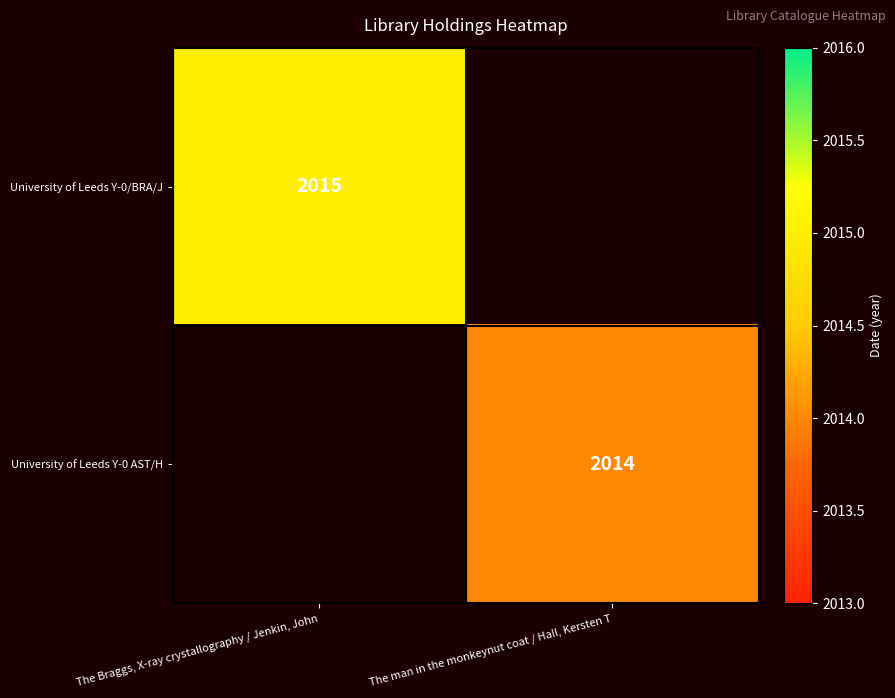

The University of Leeds Y-0 AST/H series shows 3313 at The man in the monkeynut coat / Hall, Kersten T. True or false?

False